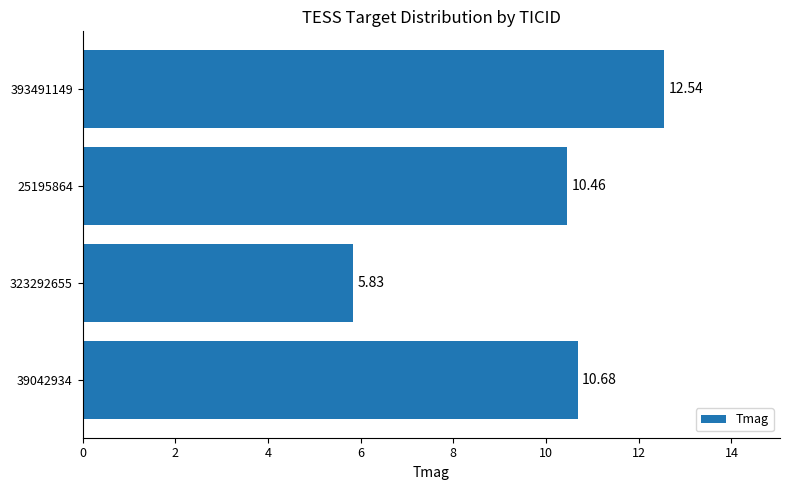

At which category does the chart reach its peak across all series?

393491149